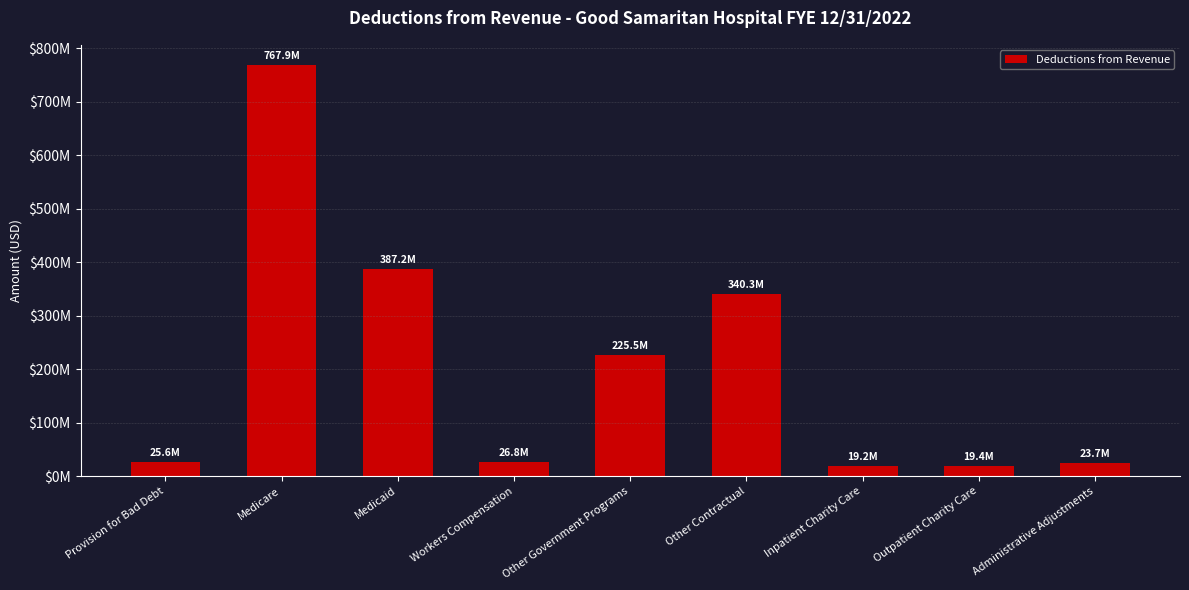

List the labels in order of value, largest first.

Medicare, Medicaid, Other Contractual, Other Government Programs, Workers Compensation, Provision for Bad Debt, Administrative Adjustments, Outpatient Charity Care, Inpatient Charity Care